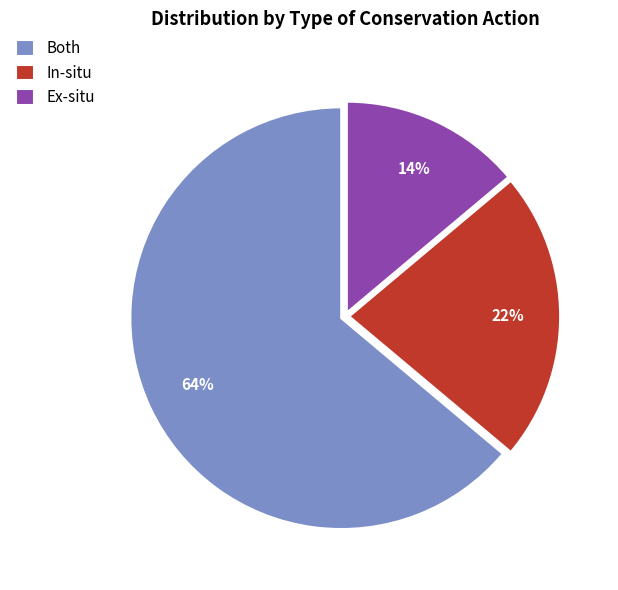

To the nearest percent, what is the combined percentage of In-situ and Both?

86%